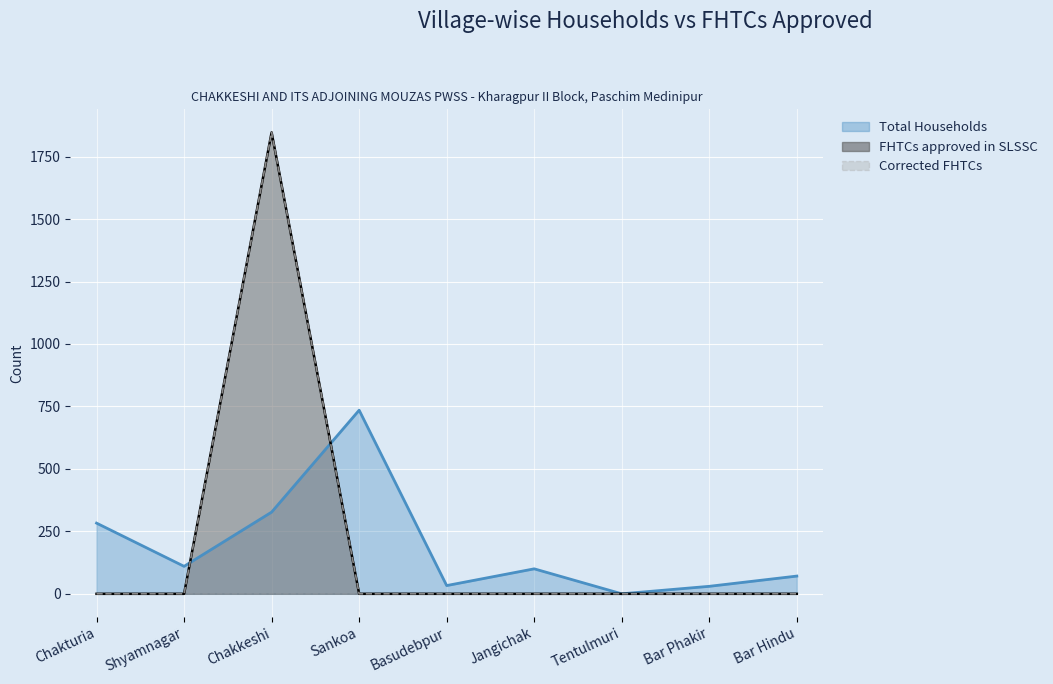

Which category has the lowest value across all series?

Tentulmuri